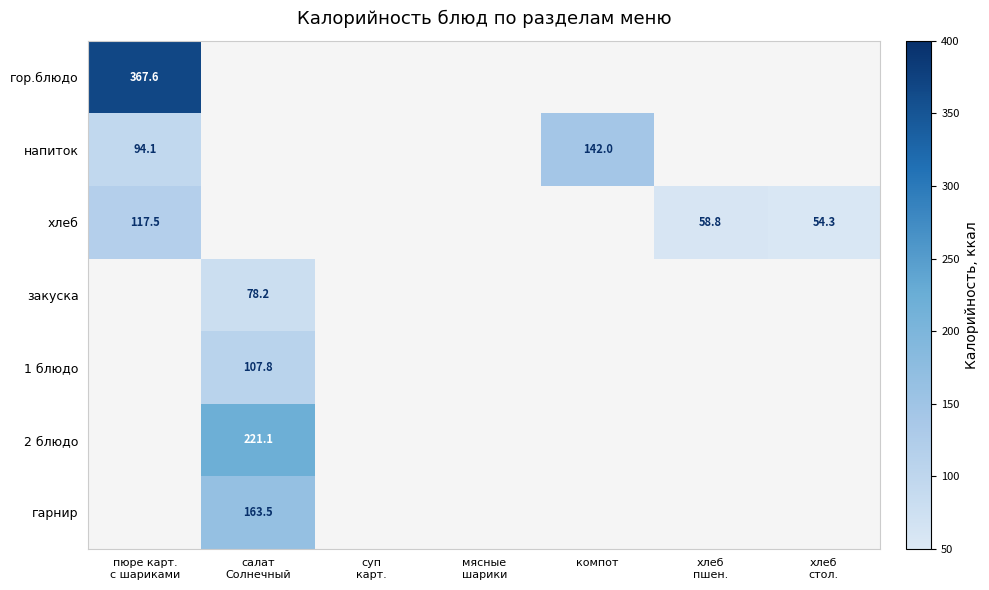

How many distinct data groups are displayed?

7